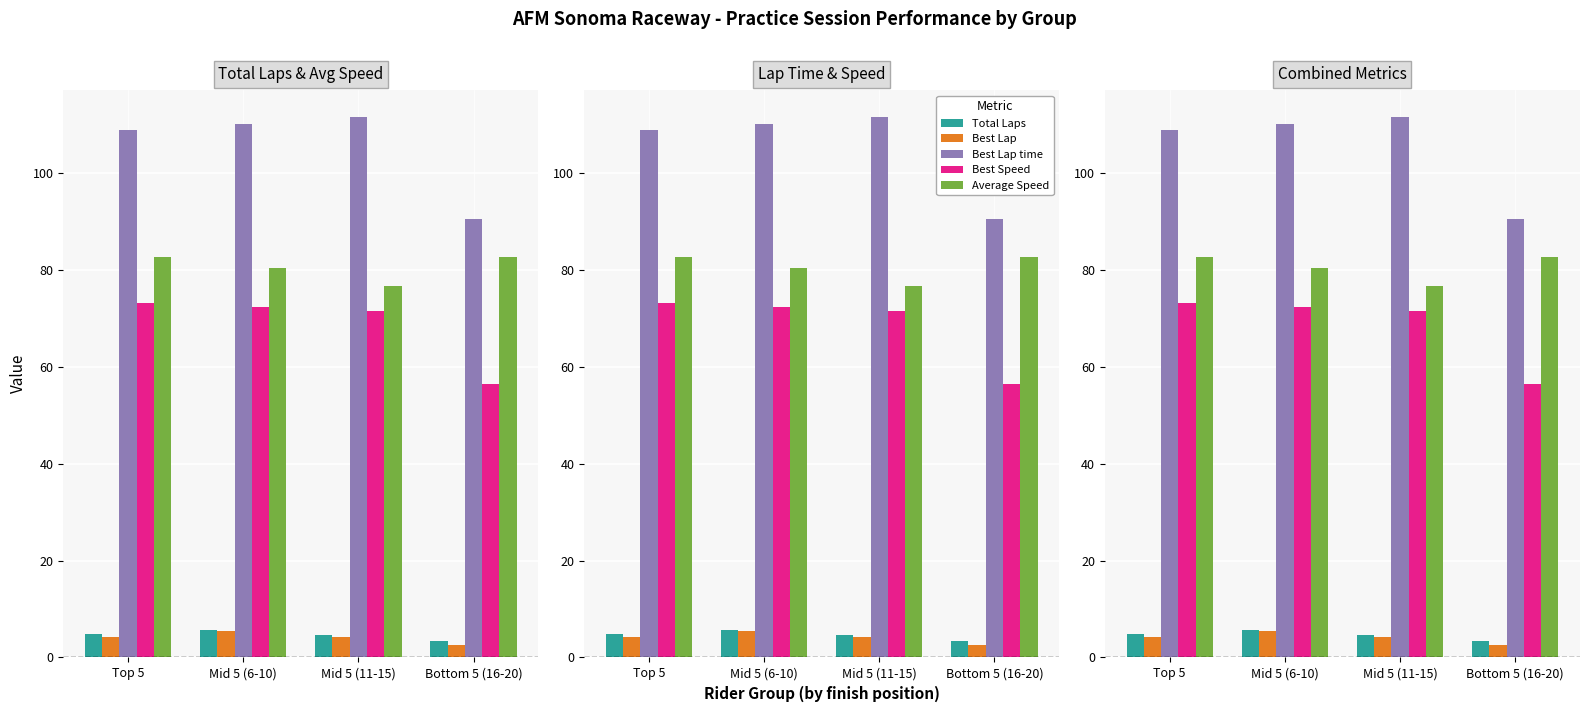

What is the difference between the Best Lap time values at Mid 5 (6-10) and Mid 5 (11-15)?

1.4